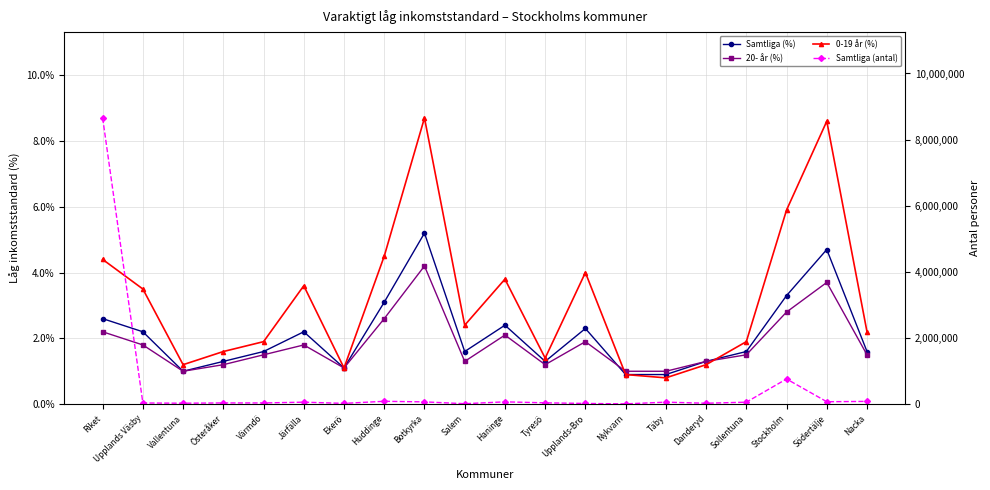

What is the difference between the second highest and minimum values in the 20- år (%) series?

2.7